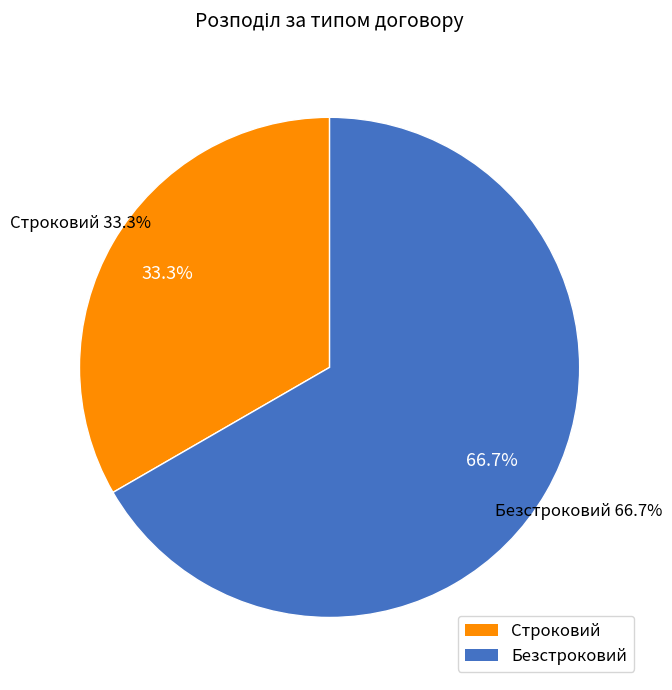

Count the number of slices in the pie.

2